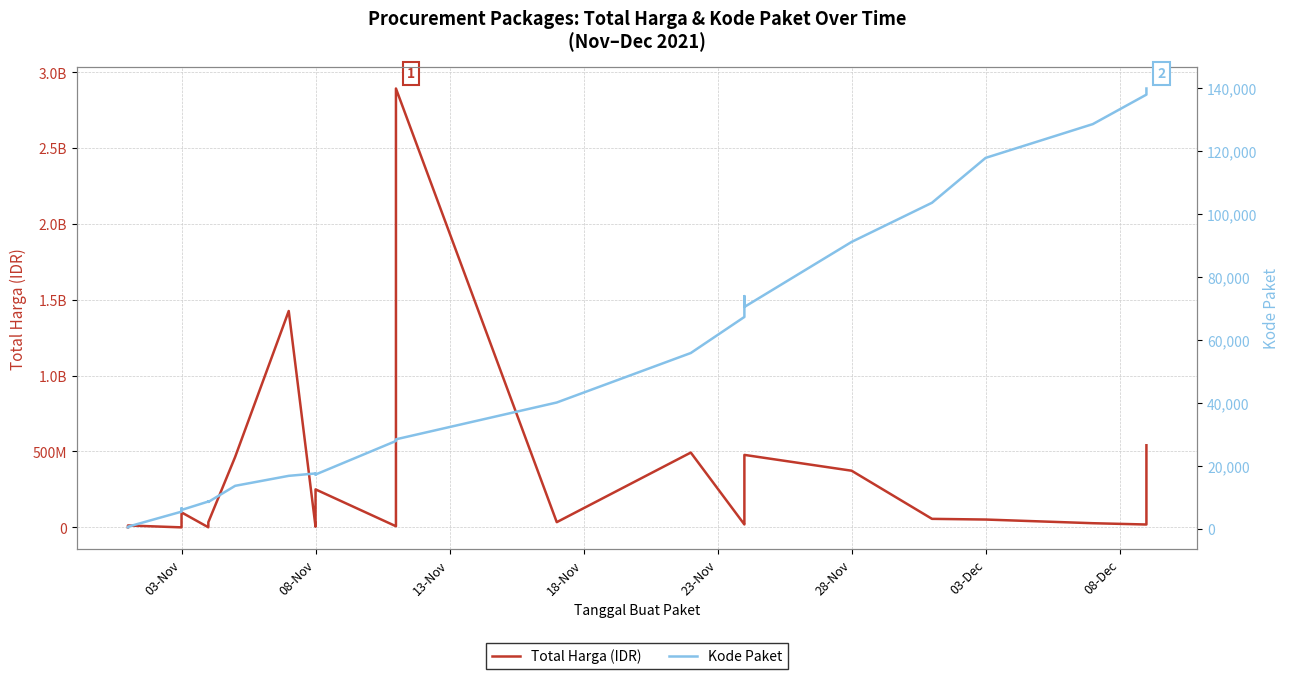

What is the lowest value of the Total Harga (IDR) series?

78000